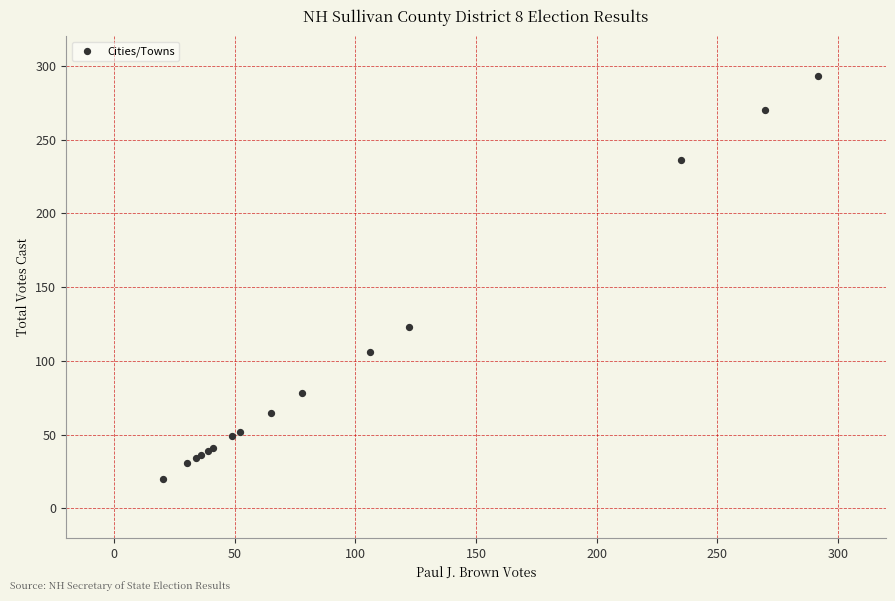

What Y value in the scatter plot is closest to 156?

123